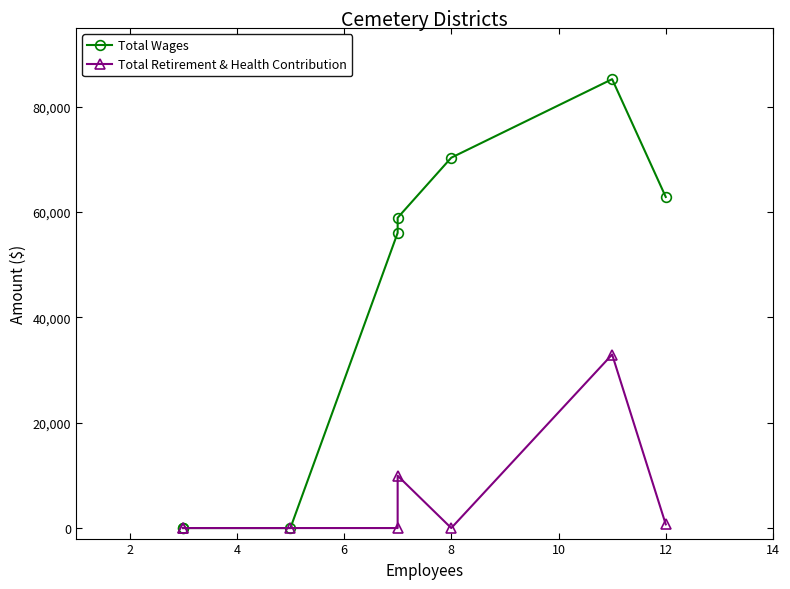

Is this an area chart (filled region under the line)?

No